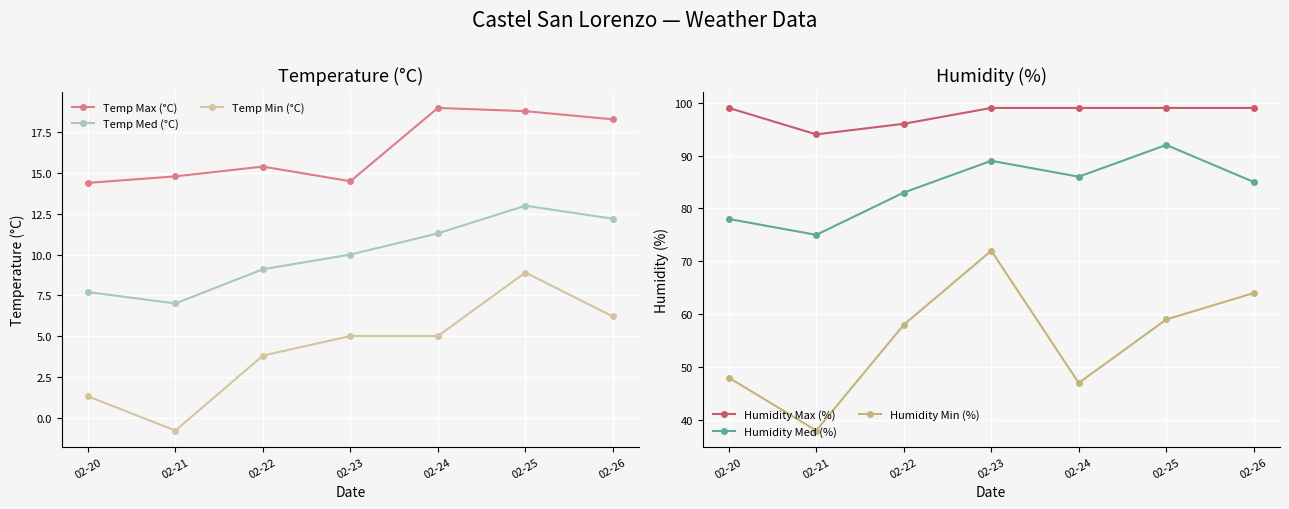

What is the value of the Temp Med (°C) point at the 3rd from the left?

9.1